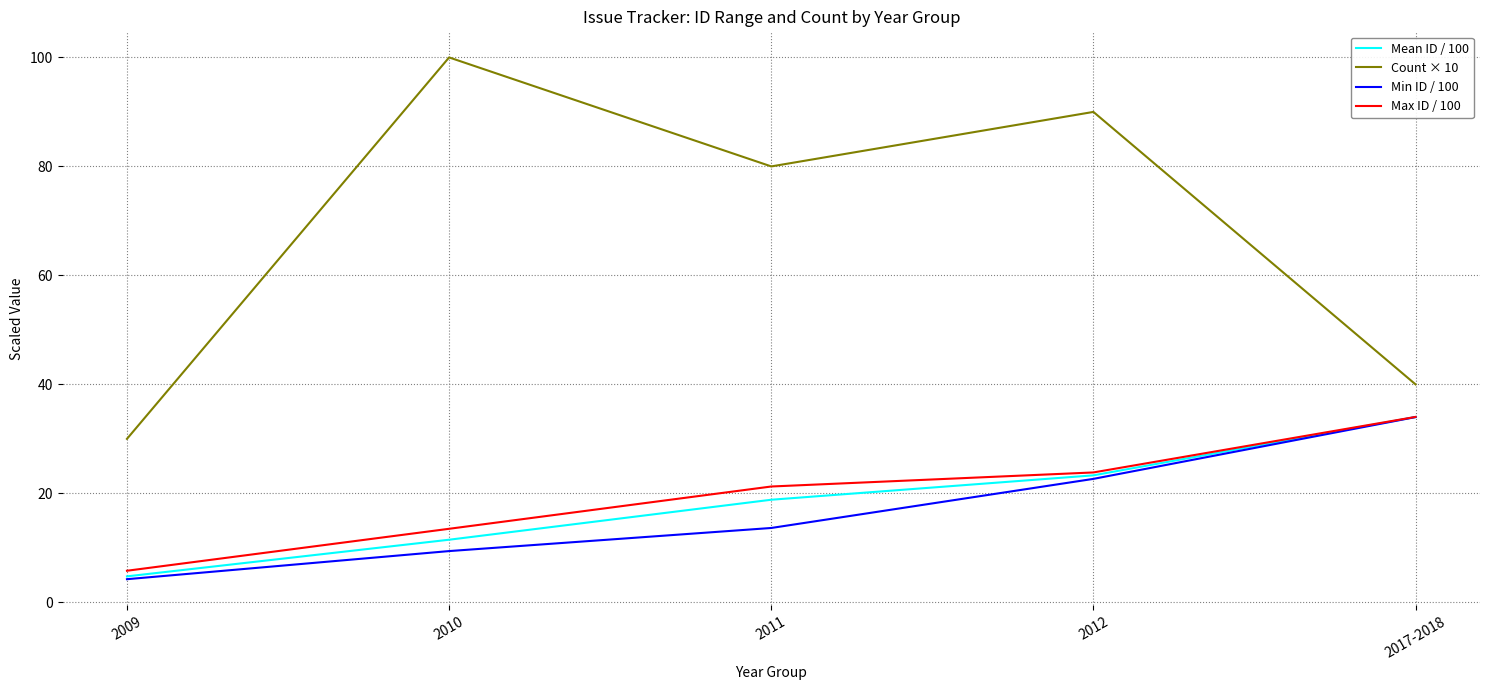

The value of Min ID / 100 at 2012 is 22.7. True or false?

True